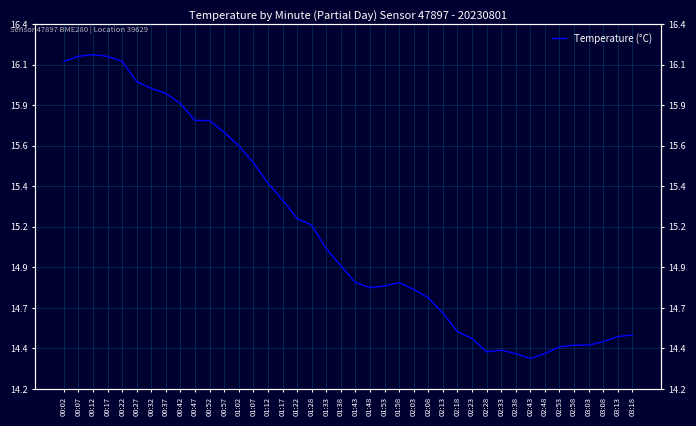

The chart shows a value of 19.8 at 02:18. True or false?

False